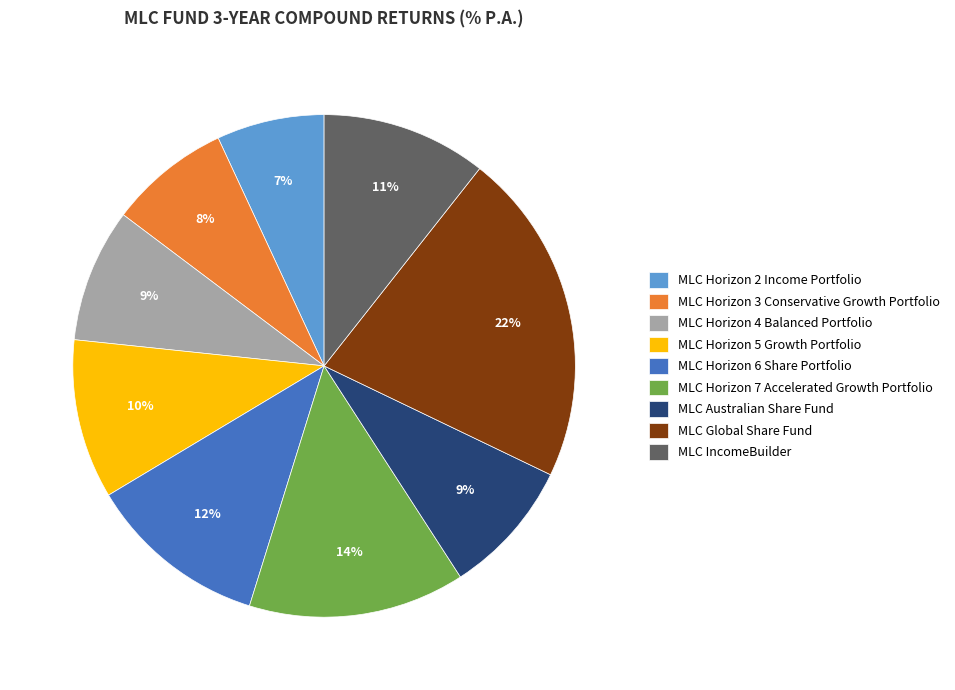

The MLC Australian Share Fund slice represents 9% of the pie. True or false?

True